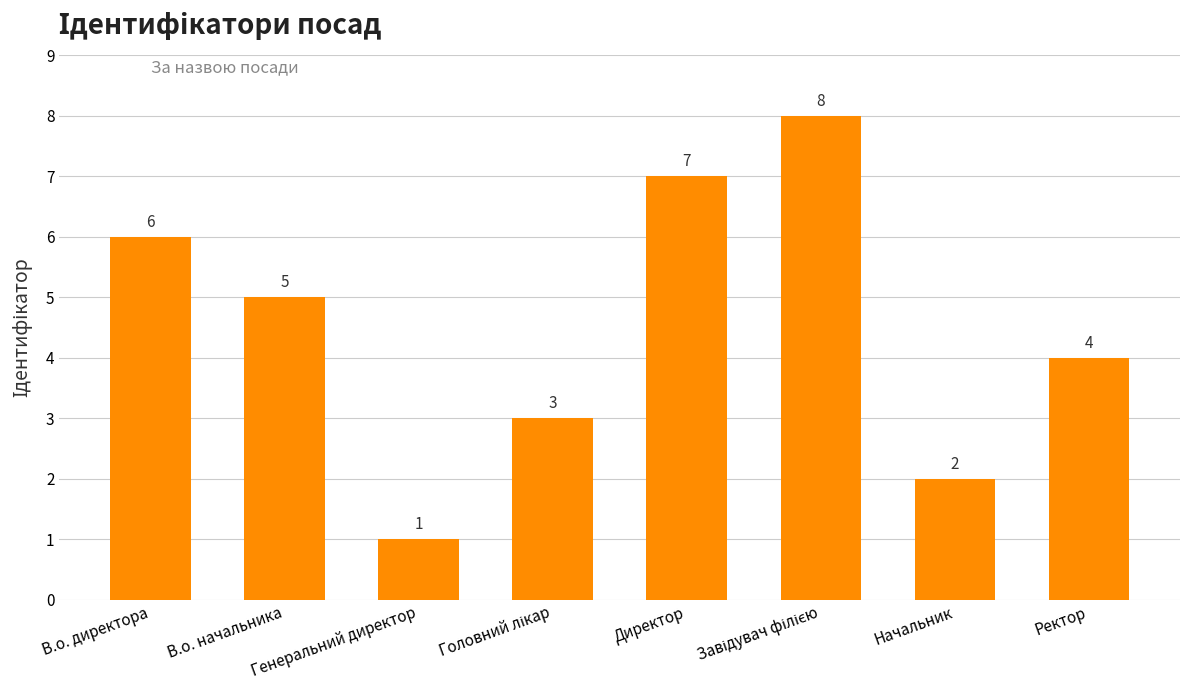

What is the smallest value displayed?

1